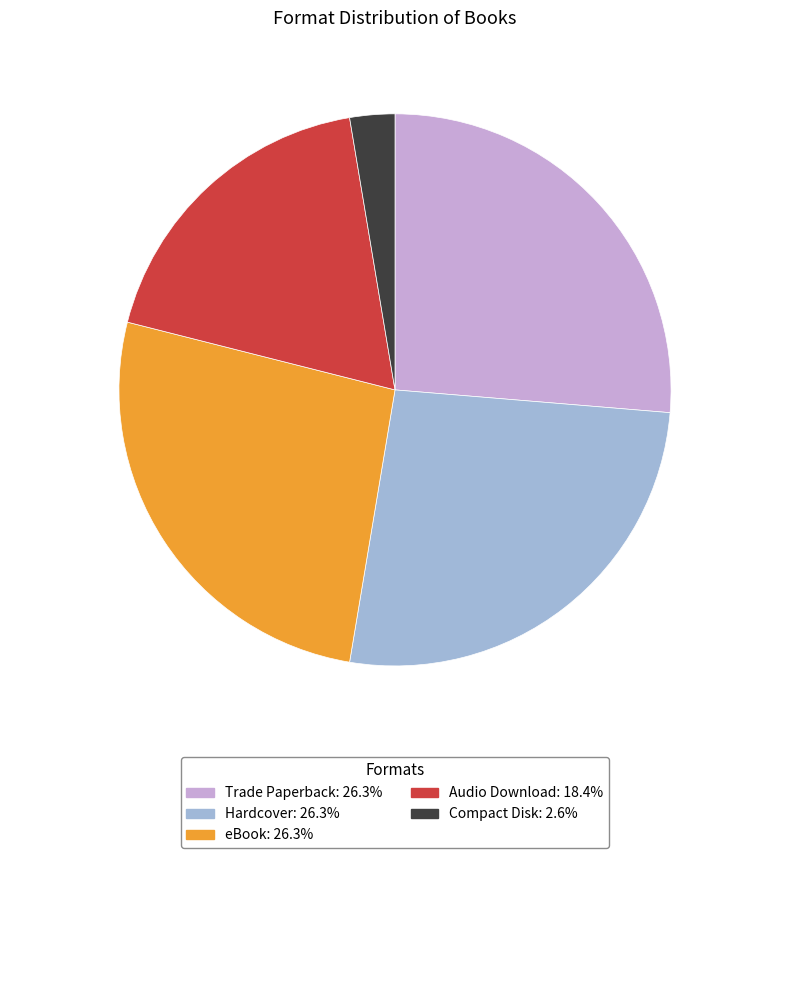

Is there any slice that represents more than half of the pie?

No